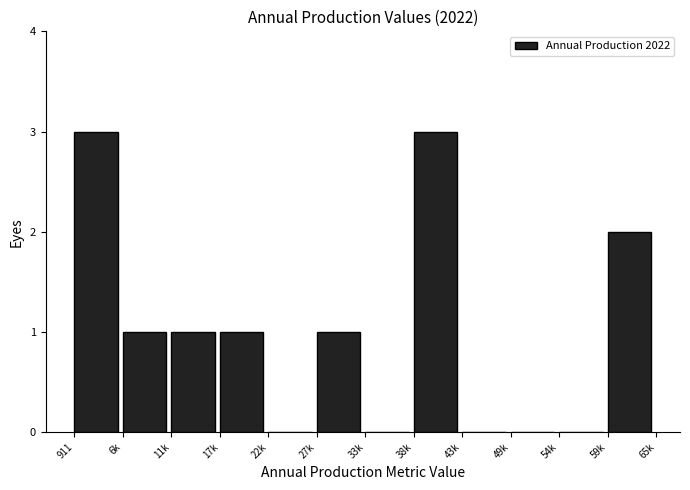

Reading left to right, transcribe all the data shown in this chart.

911=3	6k=1	11k=1	17k=1	22k=0	27k=1	33k=0	38k=3	43k=0	49k=0	54k=0	59k=2